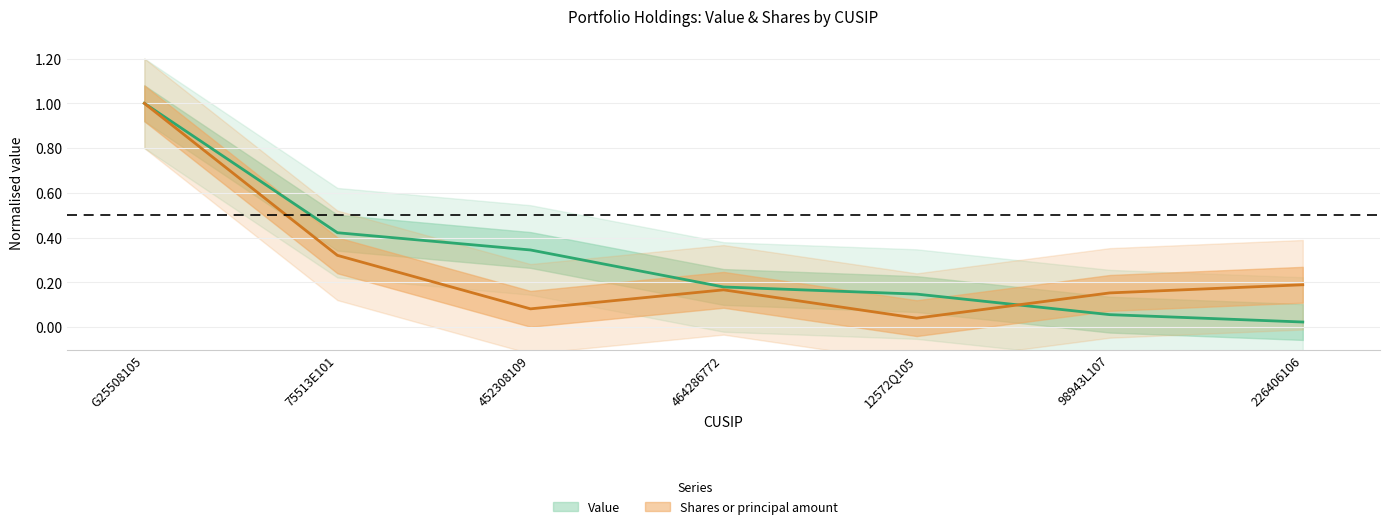

True or false: Value has more than 2 interior local peaks.

False